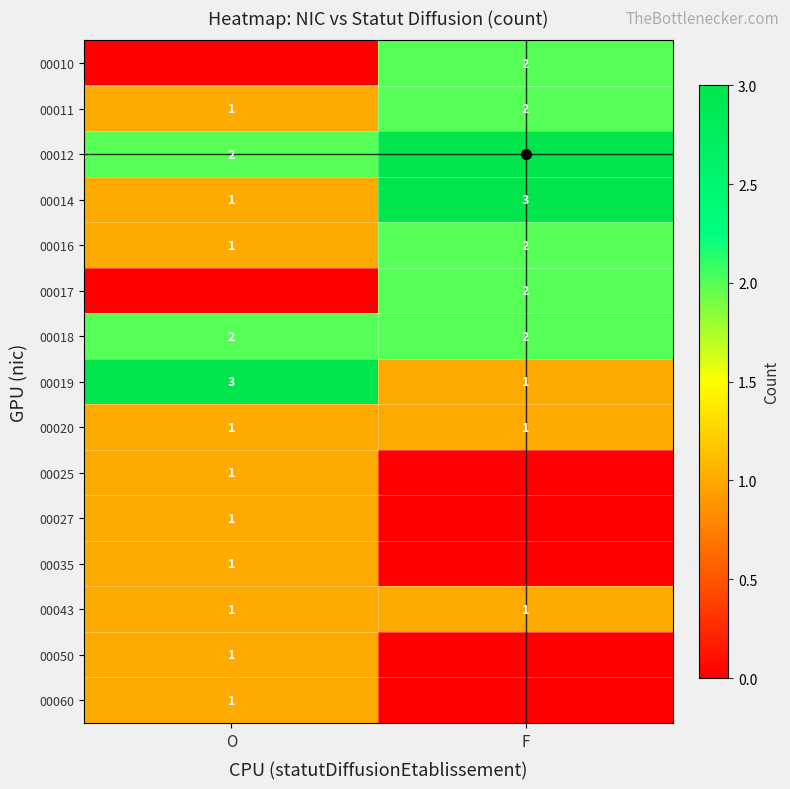

What is the total value across all series at O?

17